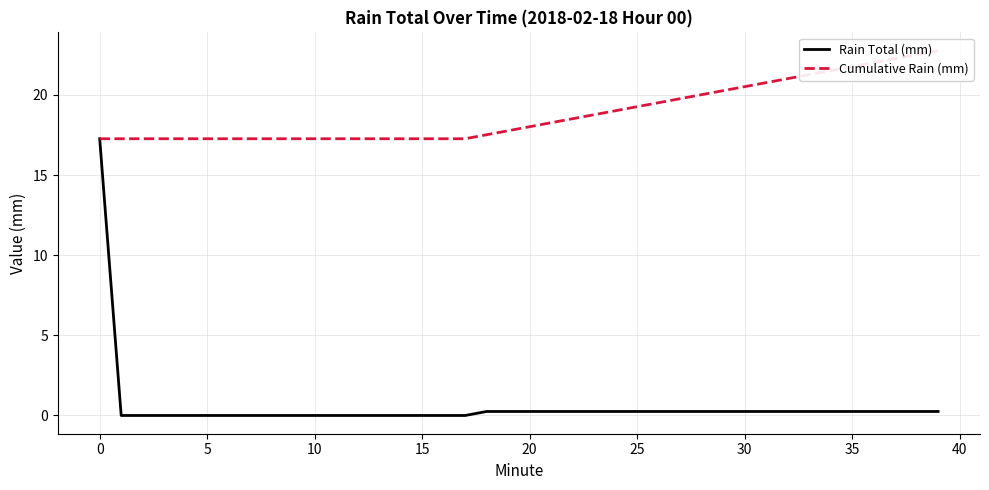

What is the maximum value shown in the chart?

22.8